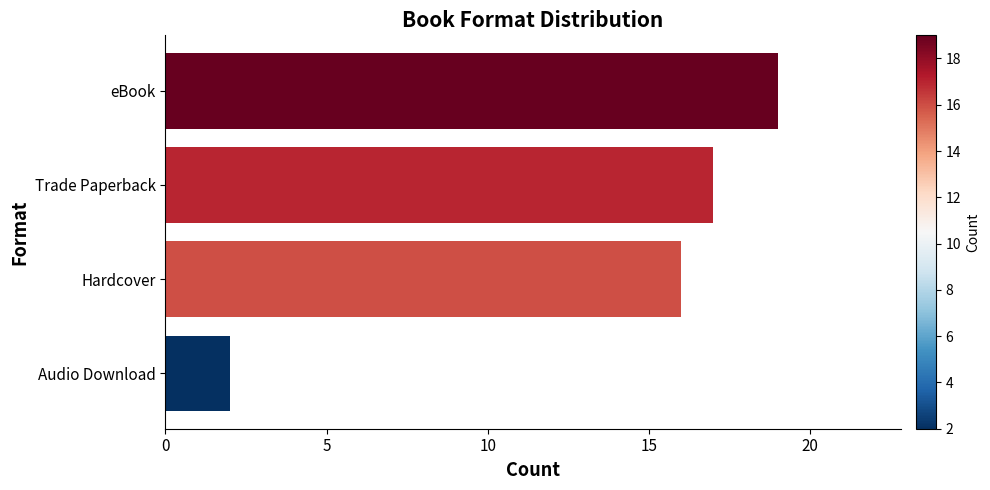

What is the sum of the values at Trade Paperback and eBook?

36